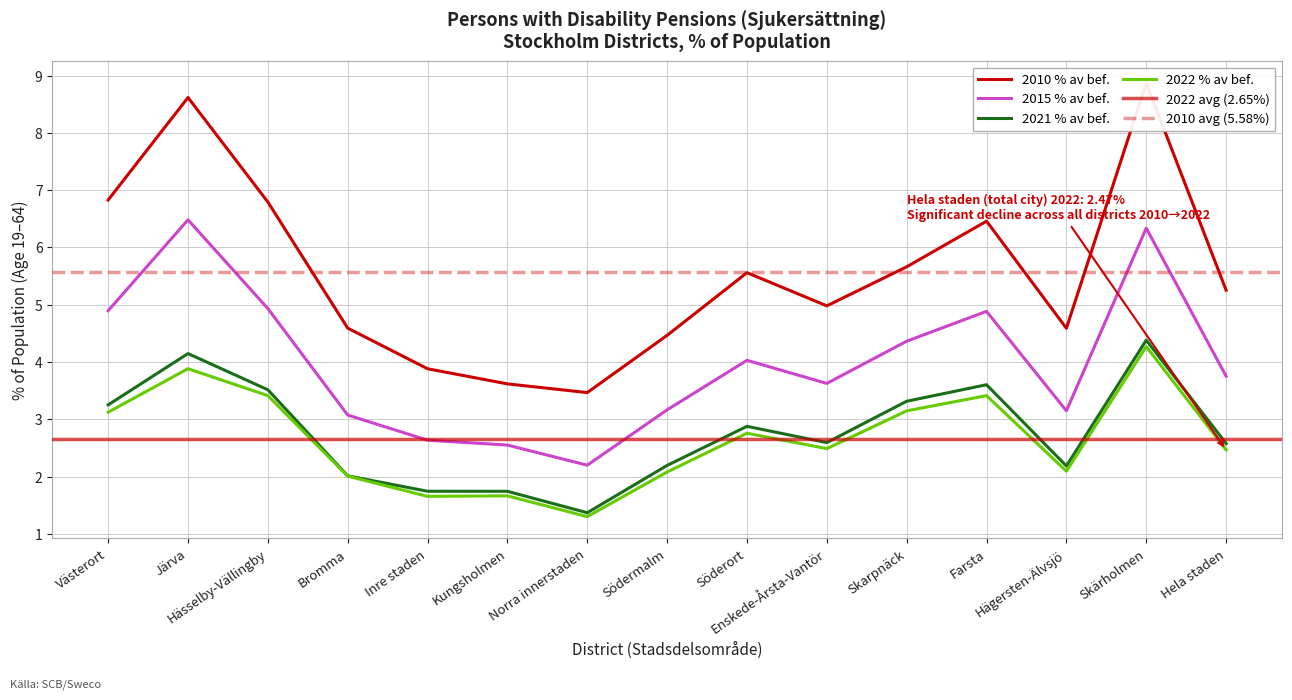

True or false: 2015 % av bef. and 2022 % av bef. cross at least once.

False